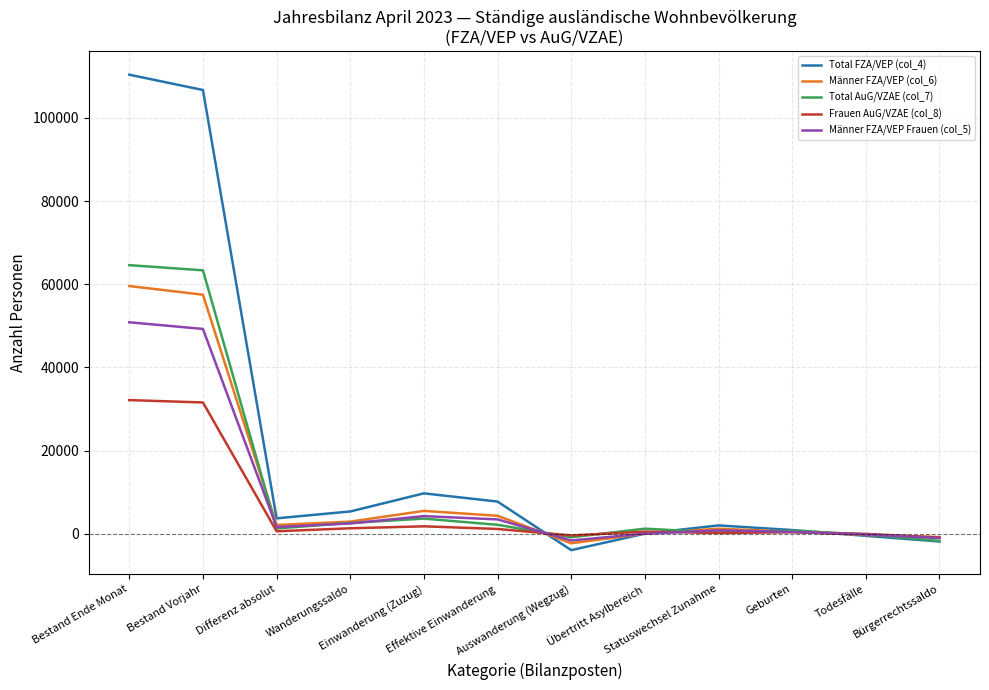

Which series has the largest total across all categories?

Total FZA/VEP (col_4)